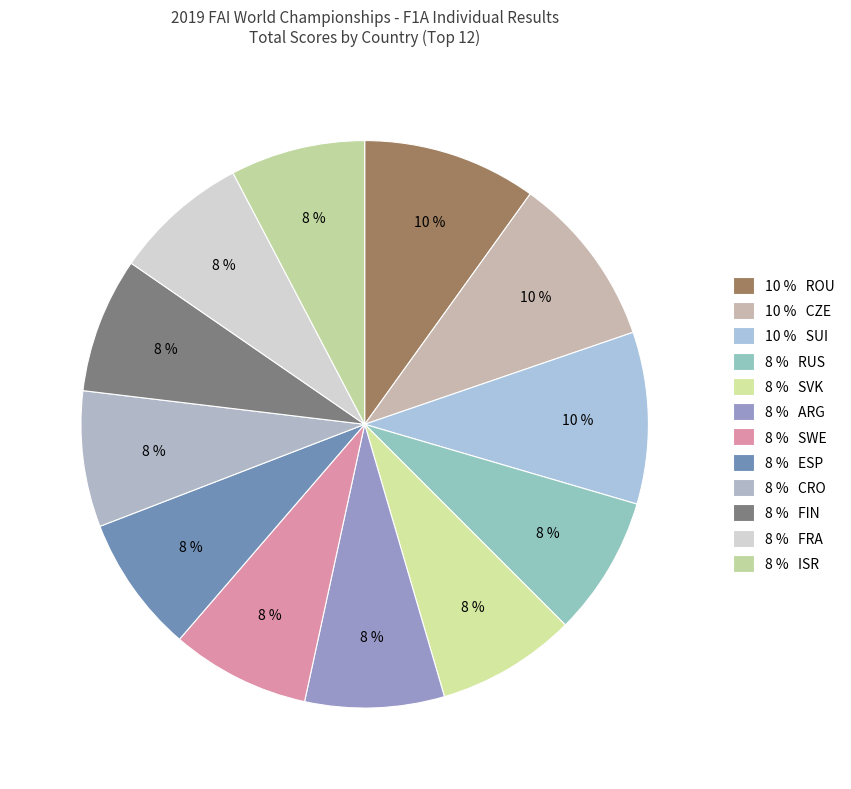

How many slices are in this pie chart?

12